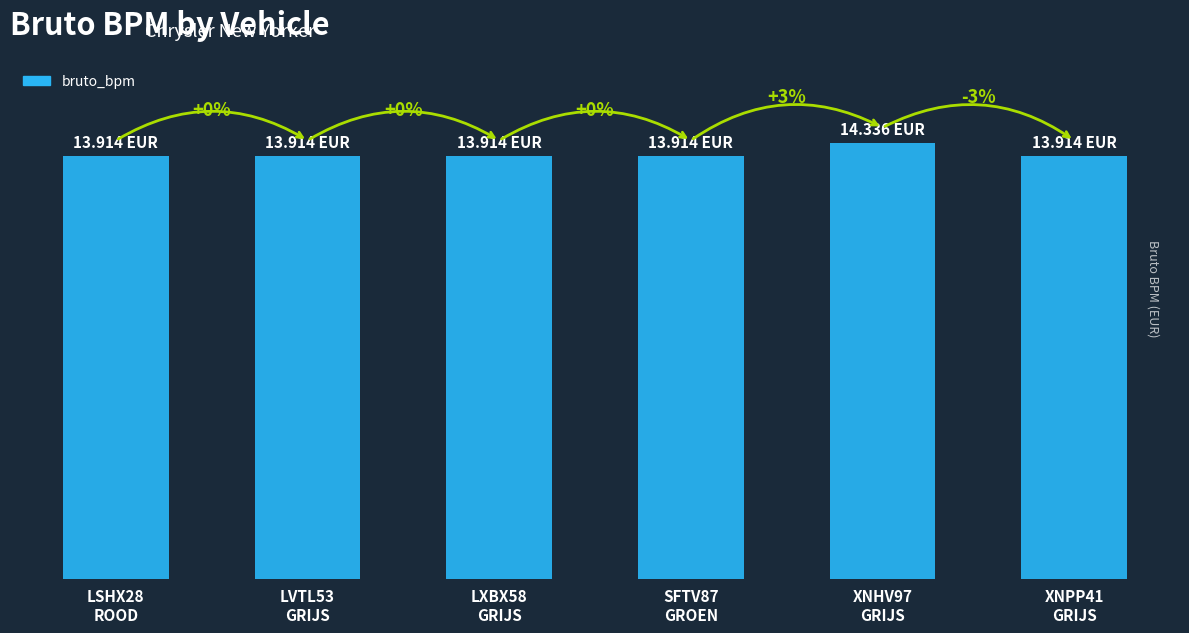

What is the label of the 4th bar from the left?

SFTV87
GROEN